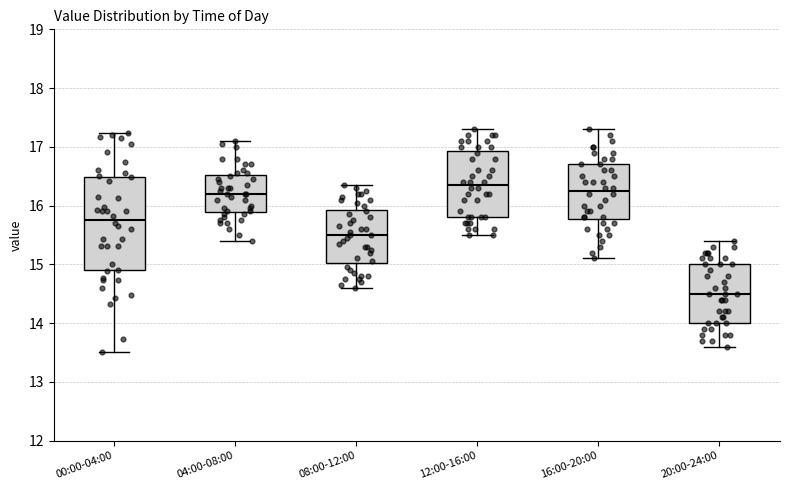

Where does the upper whisker of the box for 12:00-16:00 end on the y-axis? The values are not printed on the chart, so give them approximately, as read against the axis.

17.3